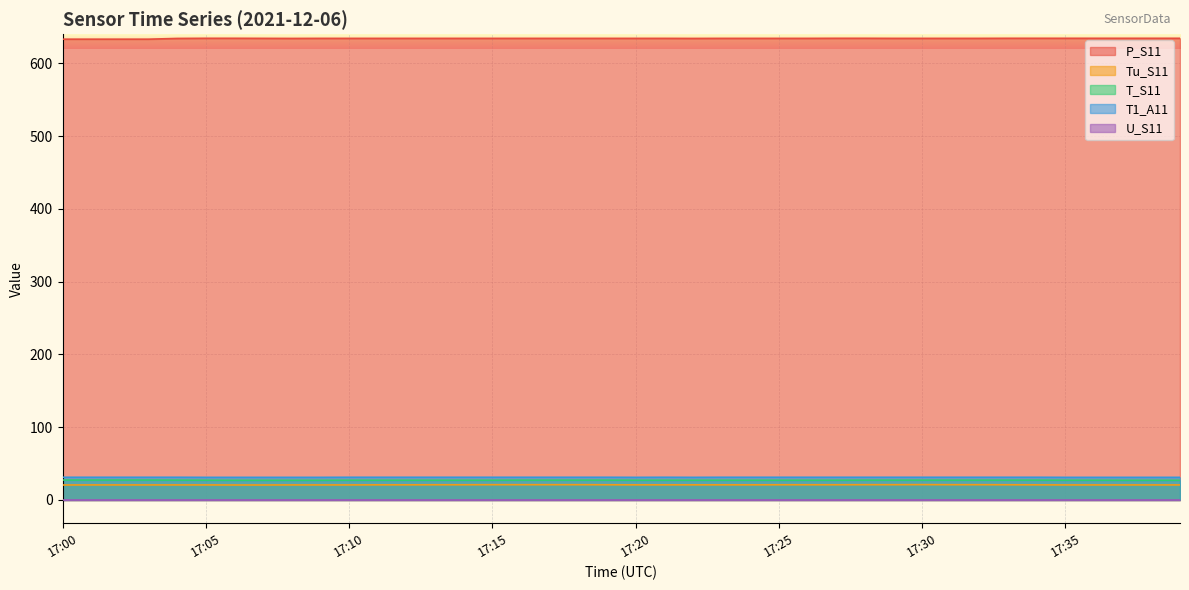

Which series has the largest total across all categories?

P_S11